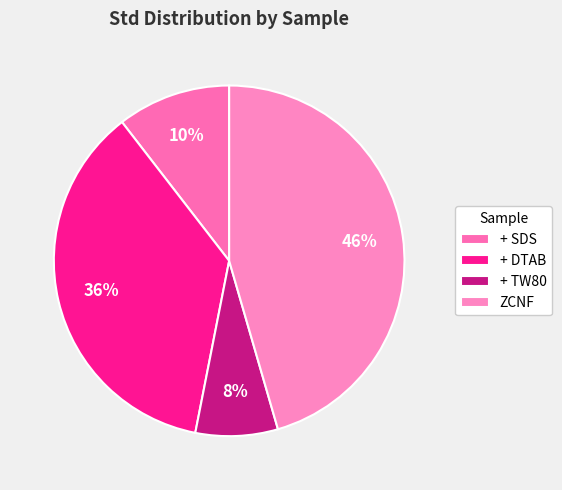

What is the largest slice in the pie chart?

ZCNF